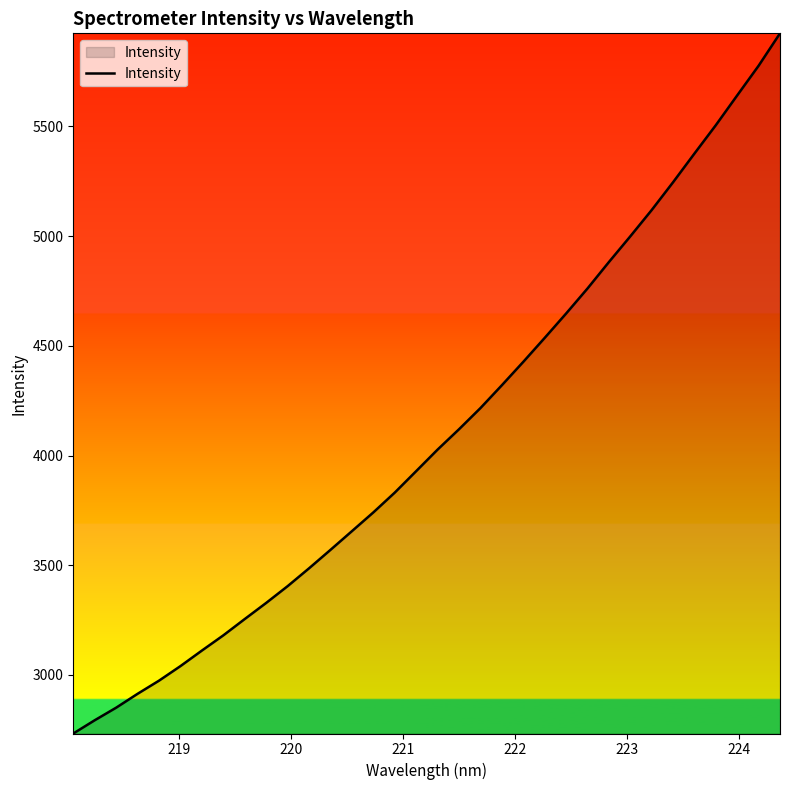

True or false: there are more than 0 points higher than both neighbors.

False